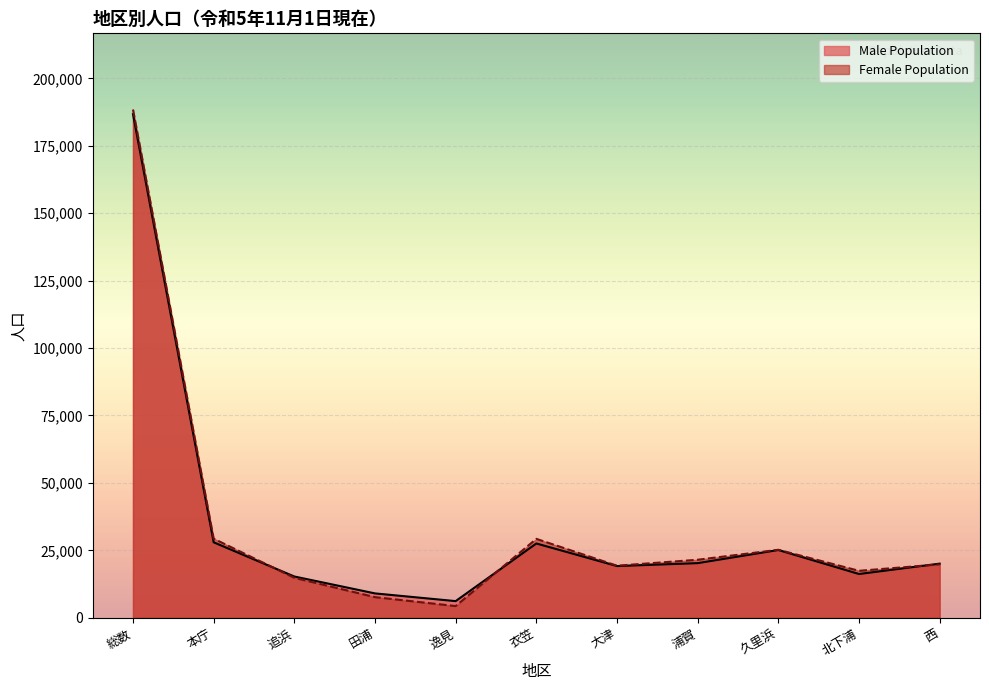

List the labels in order of Female Population value, smallest first.

逸見, 田浦, 追浜, 北下浦, 大津, 西, 浦賀, 久里浜, 衣笠, 本庁, 総数